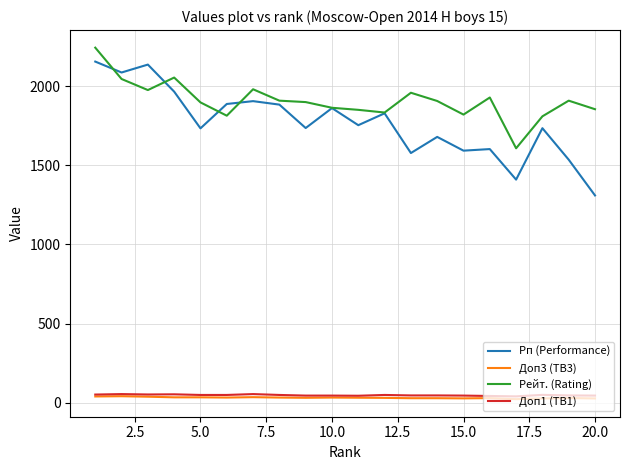

How many lines are shown in the chart?

4